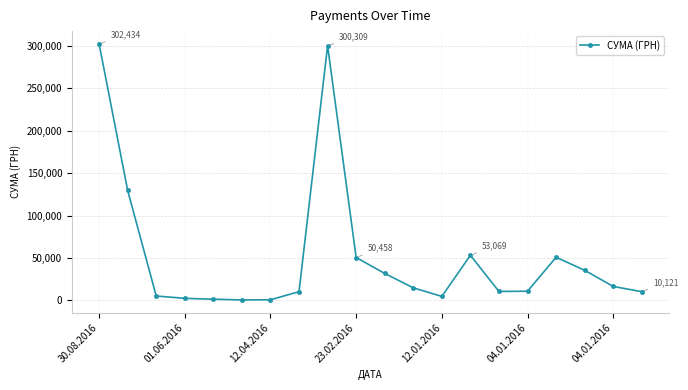

What is the difference between the maximum and minimum values?

302034.3